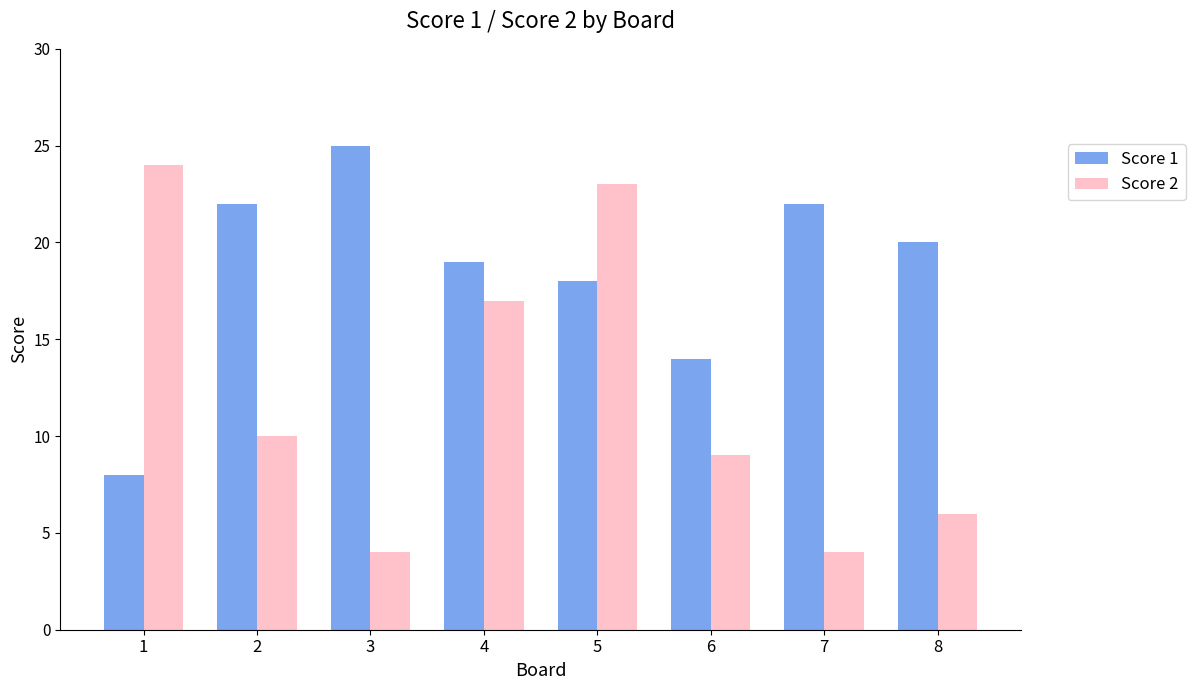

Reading left to right, list all the values displayed in this chart.

Score 1: 8	22	25	19	18	14	22	20
Score 2: 24	10	4	17	23	9	4	6